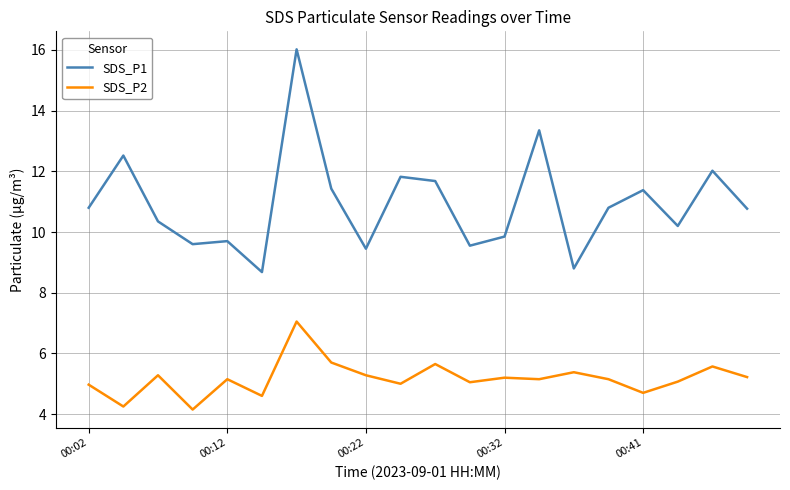

Which series has the largest total across all categories?

SDS_P1